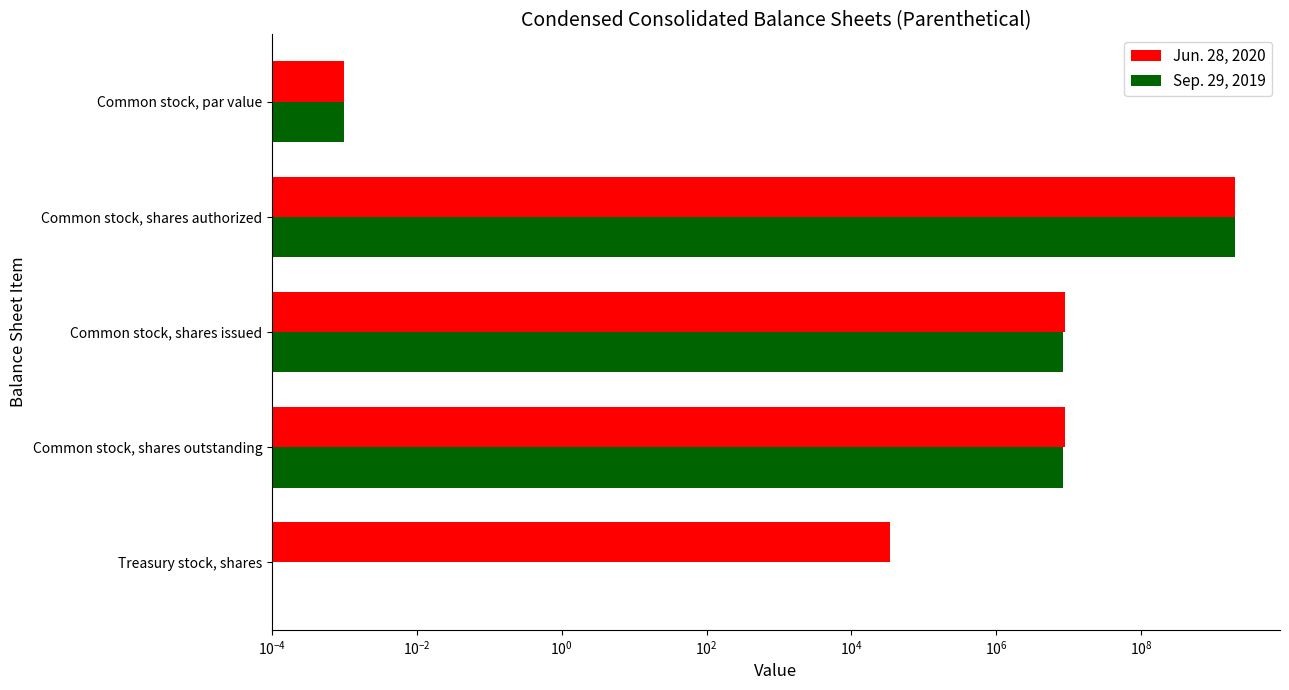

True or false: Jun. 28, 2020 has a value of 0.0 at Common stock, par value.

False